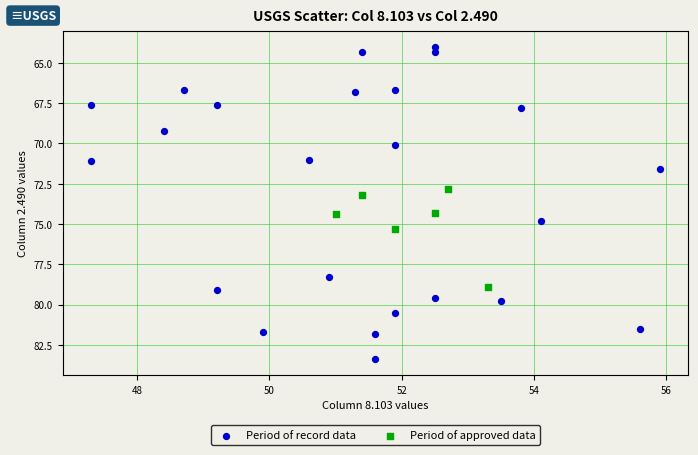

Which series reaches the maximum Y coordinate?

Period of record data